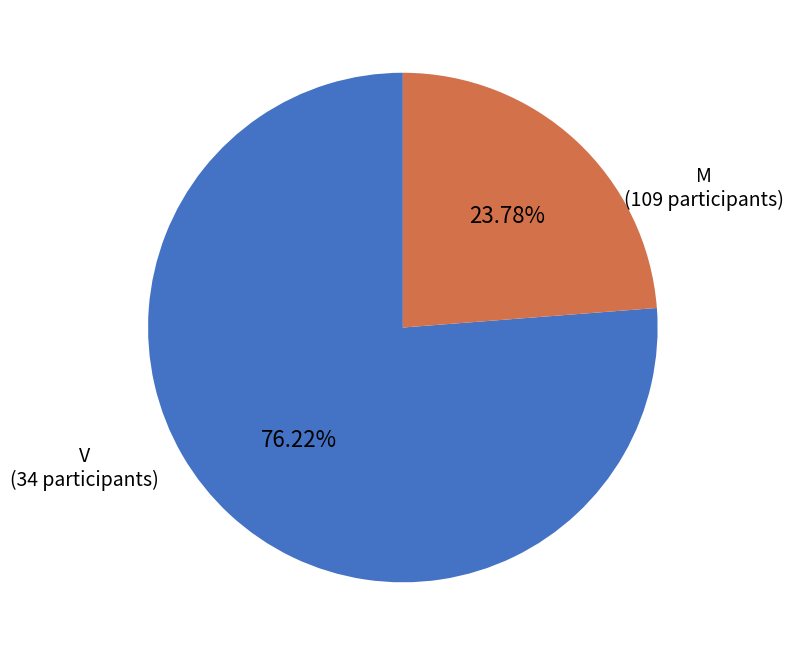

What is the smallest slice in the pie chart?

V